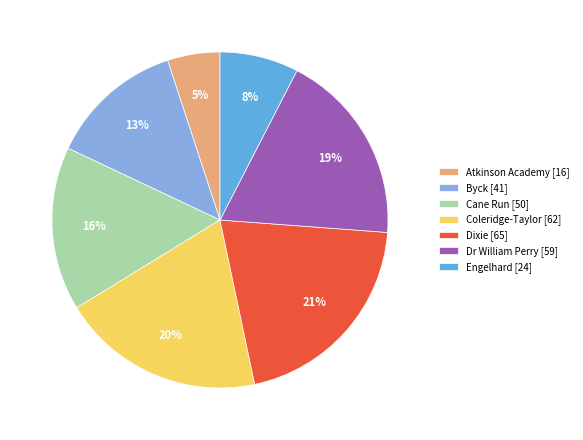

Approximately how many times larger is the value at Coleridge-Taylor [62] compared to Dr William Perry [59]?

1.1